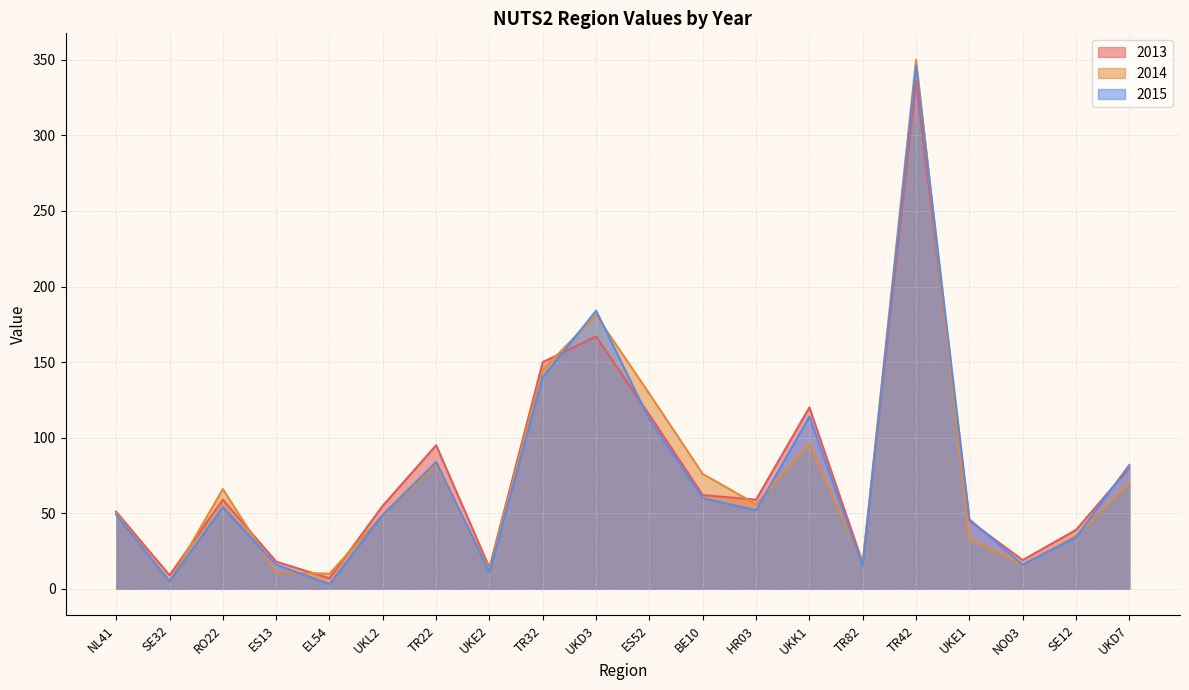

Which series changed the most between NL41 and UKK1?

2013